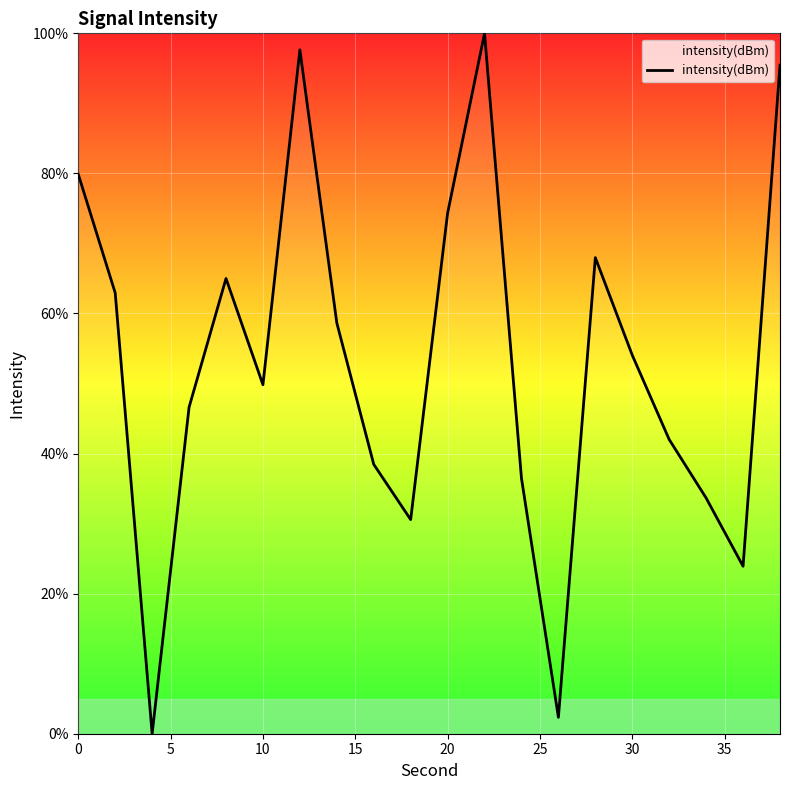

What is the maximum value shown in the chart?

100.0